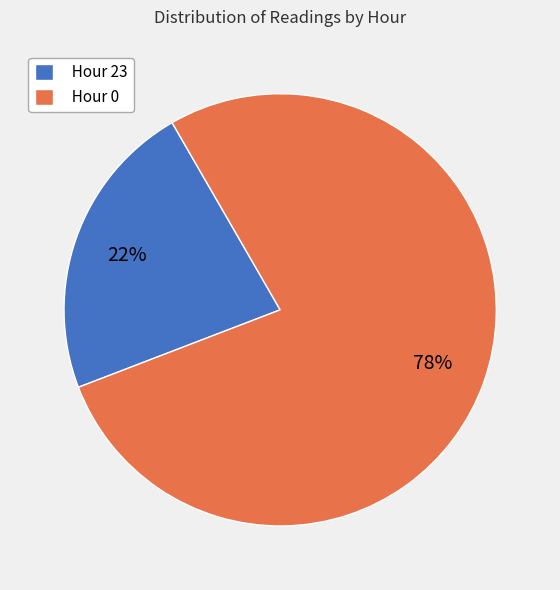

To the nearest percent, what is the combined percentage of Hour 23 and Hour 0?

100%